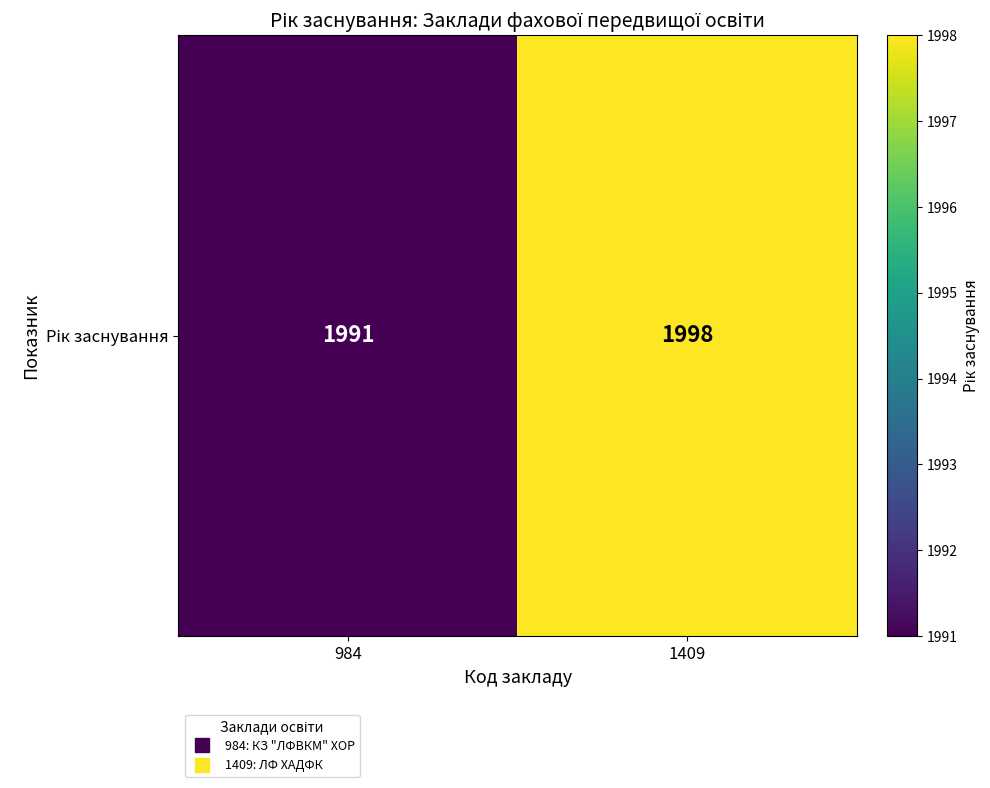

Rank the categories by value from lowest to highest.

984, 1409